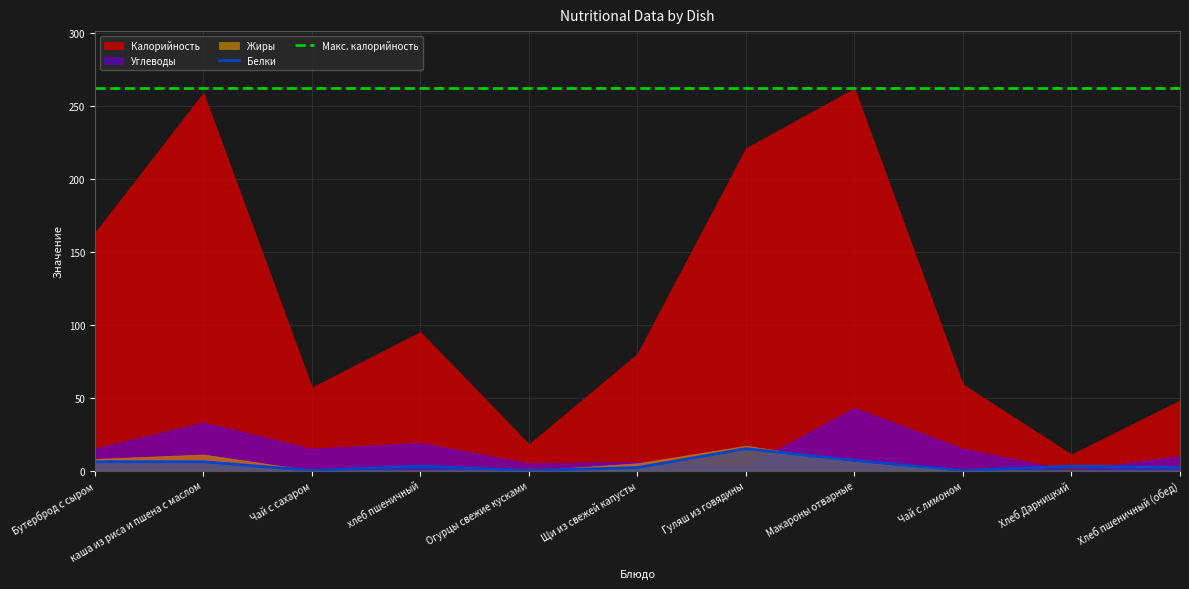

What is the highest value of the Белки series?

15